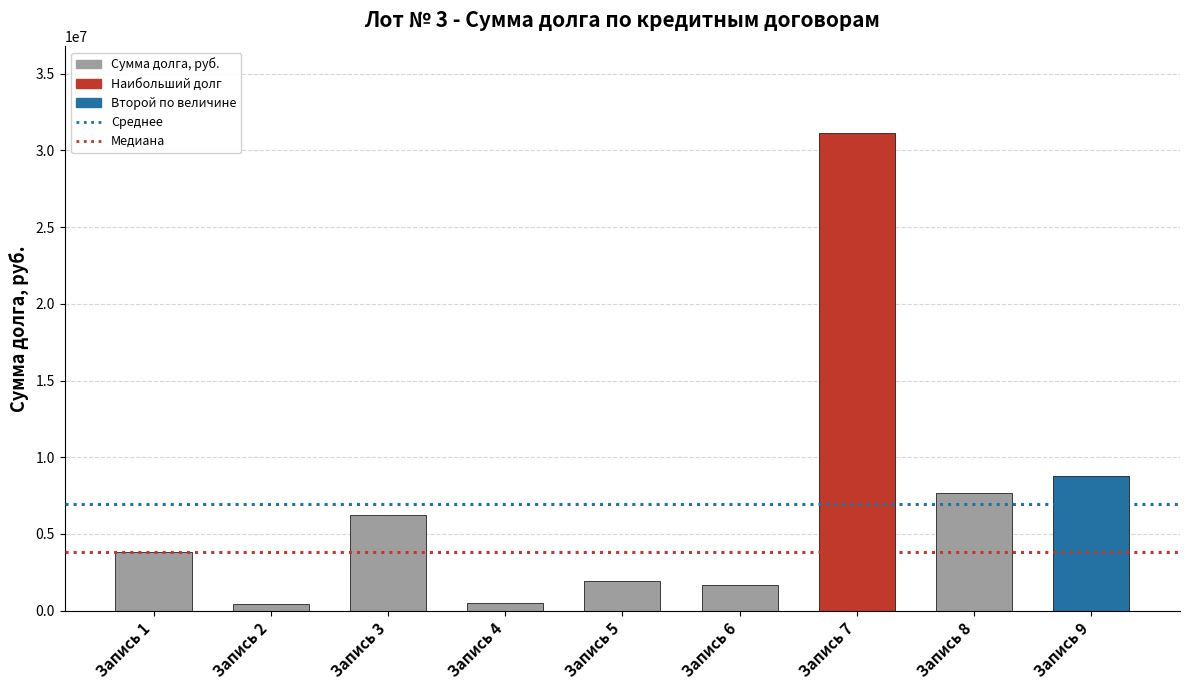

Which has a higher value, Запись 8 or Запись 7?

Запись 7